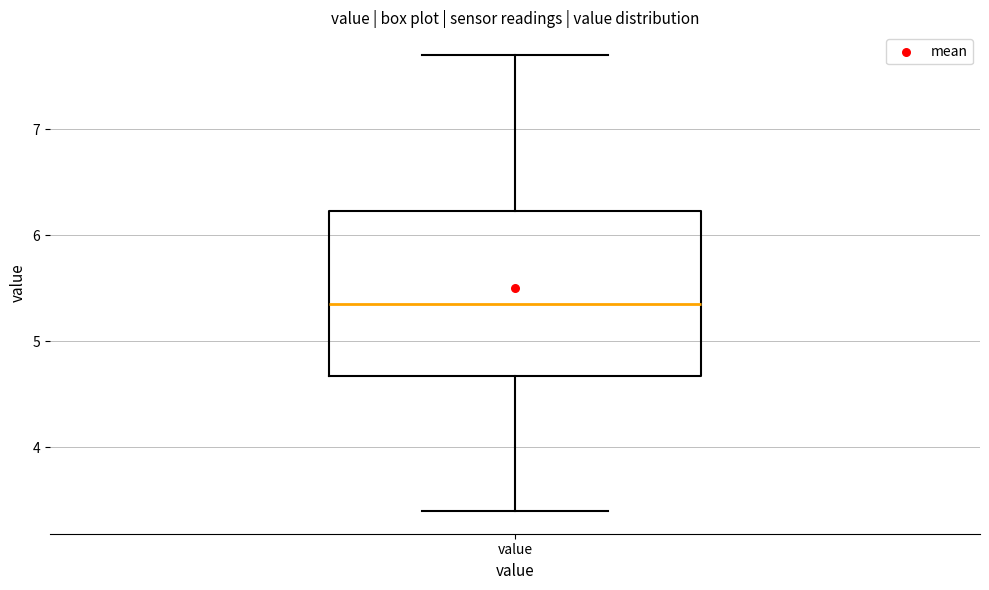

Transcribe this box plot: give where the median line is, the range the box spans, and where the two whiskers end, as read against the y-axis. The values are not printed on the chart, so give them approximately, as read against the axis.

median 5.4, box 4.7 to 6.2, whiskers 3.4 to 7.7